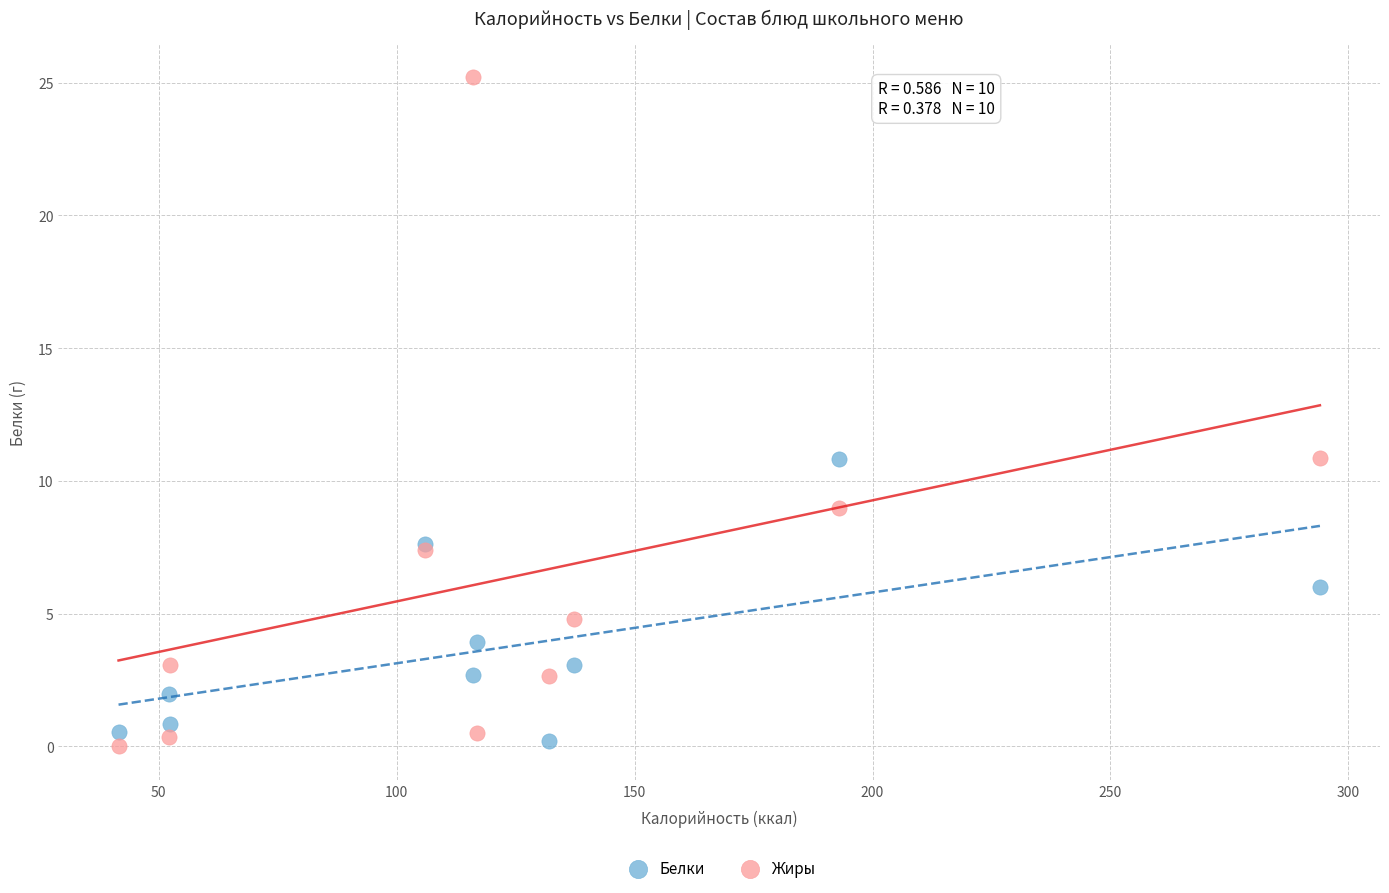

What are all the series names shown in the legend?

Белки, Жиры